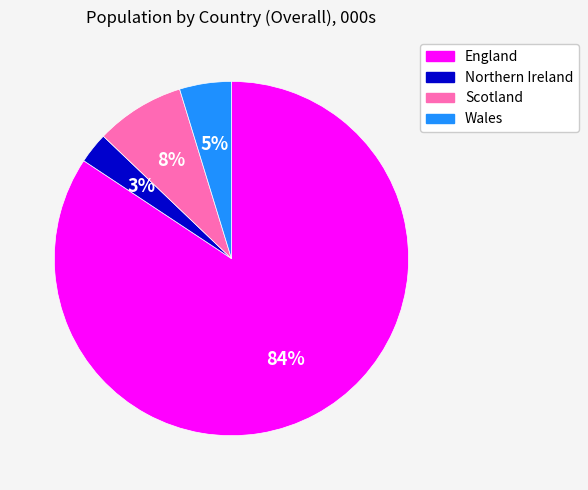

What percentage is the Wales slice, to the nearest percent?

5%